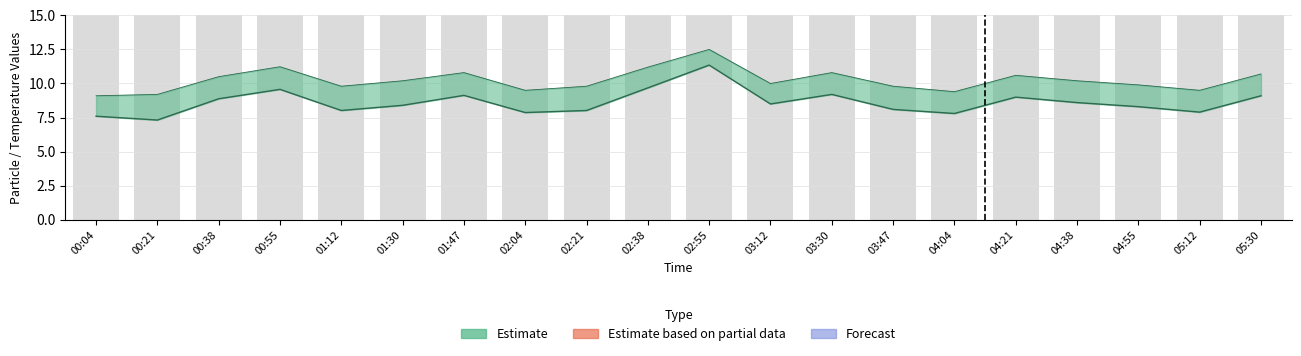

Is the value of SDS_P1_upper at 05:12 greater than the value of SDS_P1 at 02:04?

Yes